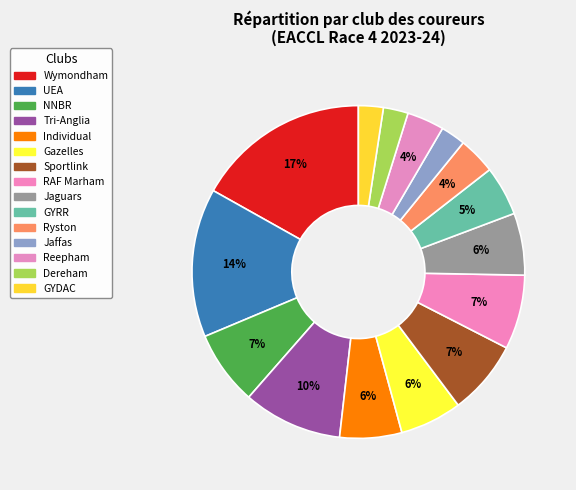

Combined, do Ryston and Jaffas account for over 50%?

No